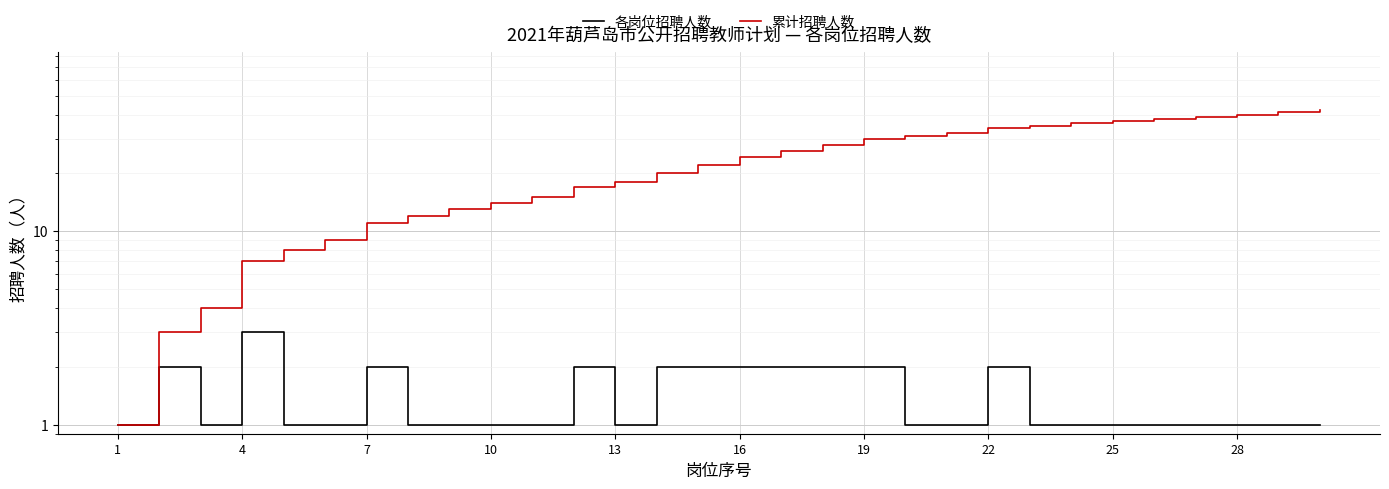

Reading right to left, what are all the values shown in this chart?

各岗位招聘人数: 1	1	1	1	1	1	1	1	2	1	1	2	2	2	2	2	2	1	2	1	1	1	1	2	1	1	3	1	2	1
累计招聘人数: 42	41	40	39	38	37	36	35	34	32	31	30	28	26	24	22	20	18	17	15	14	13	12	11	9	8	7	4	3	1